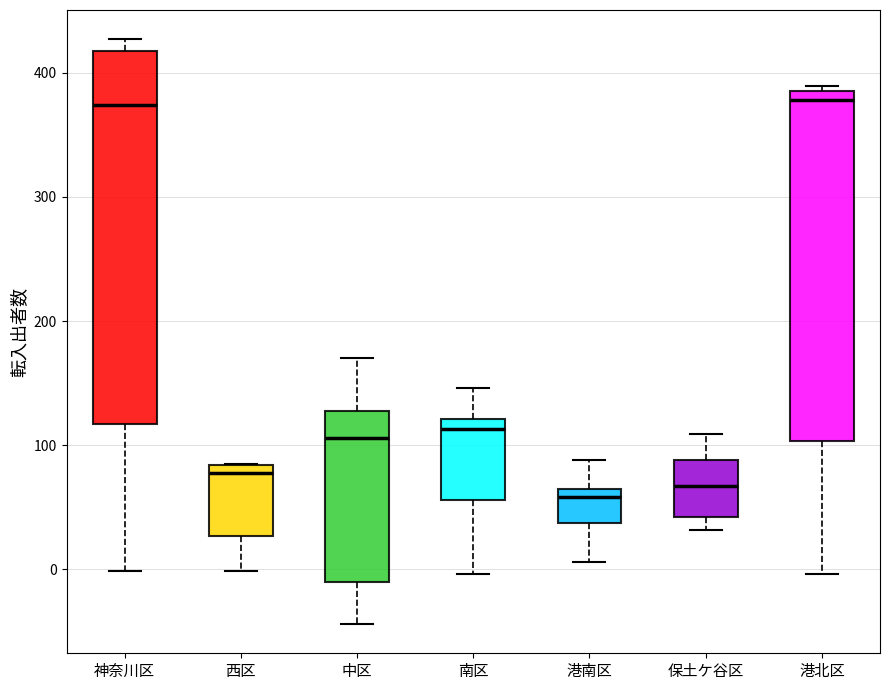

Where does the lower whisker of the box for 港南区 end on the y-axis? The values are not printed on the chart, so give them approximately, as read against the axis.

10